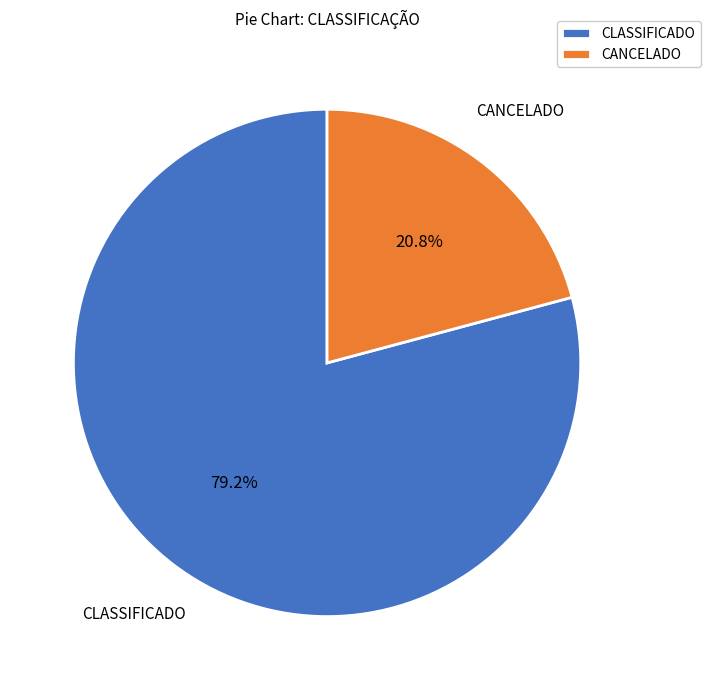

Rank the categories by value from lowest to highest.

CANCELADO, CLASSIFICADO